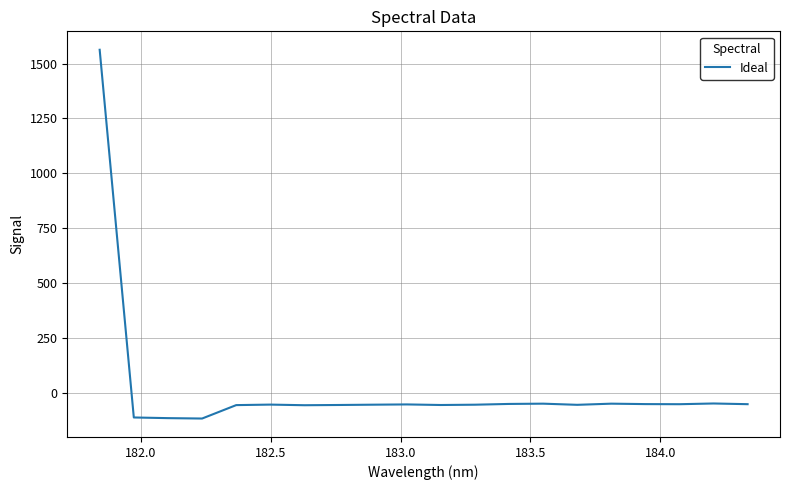

What is the difference between the maximum and minimum values?

1680.7